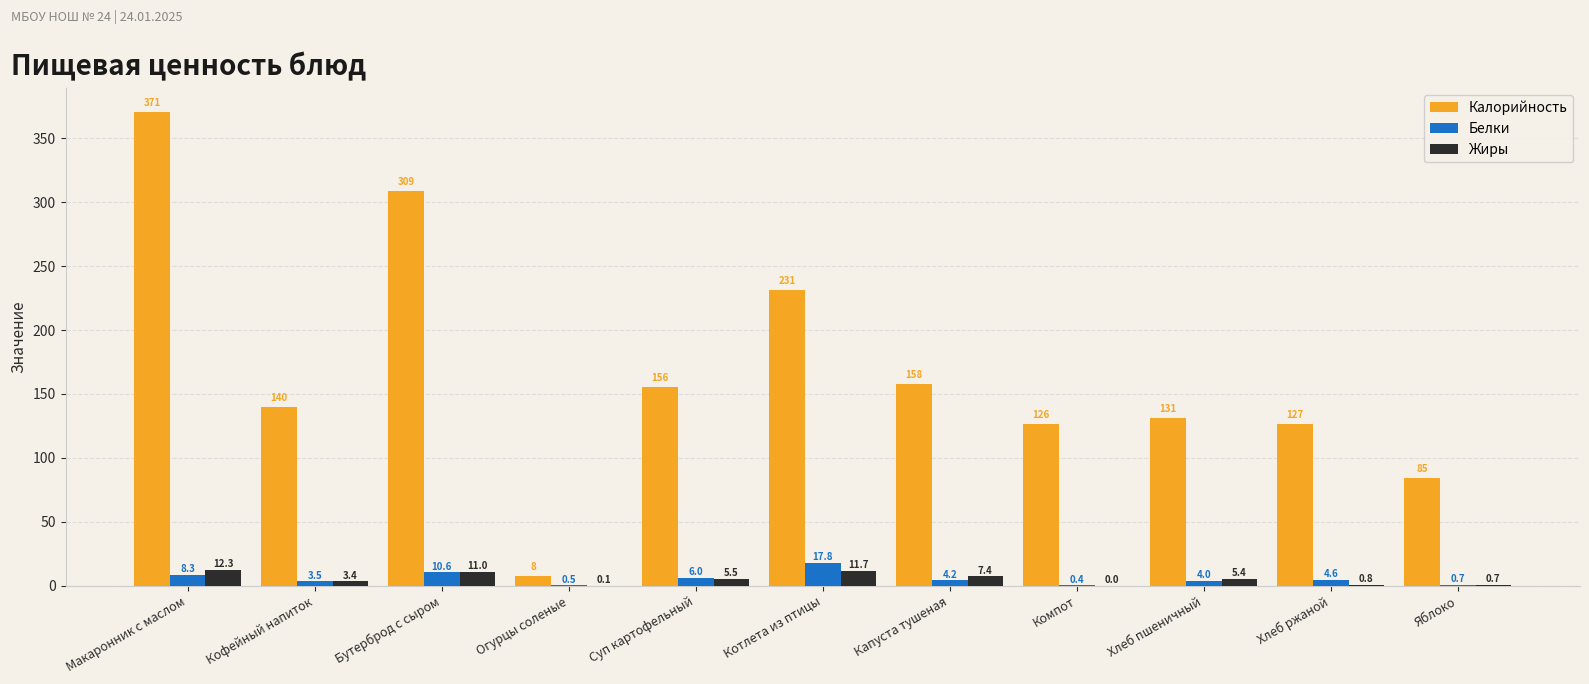

Which category has the highest value in the Белки series?

Котлета из птицы